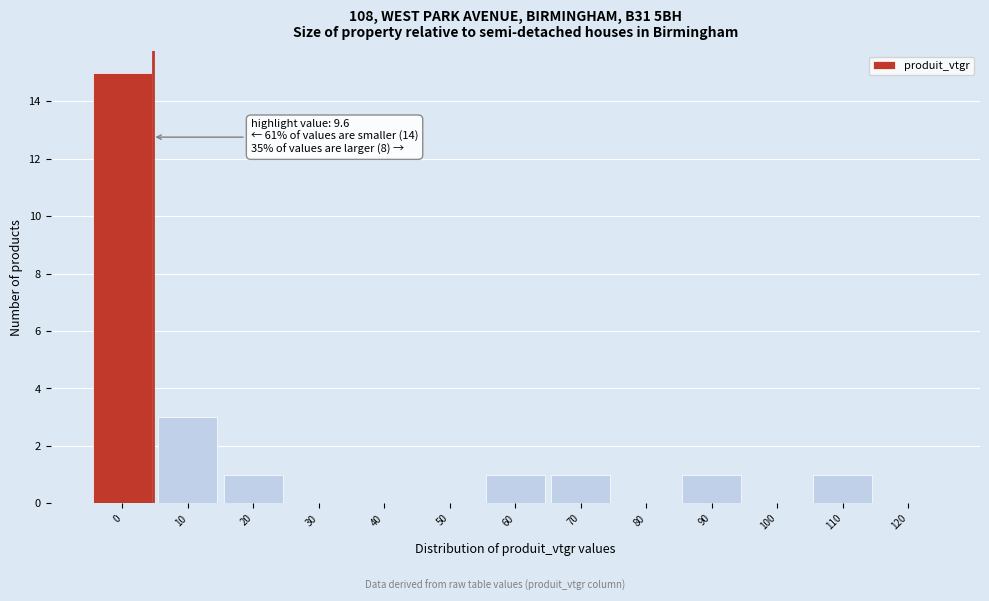

Reading left to right, what are all the values shown in this chart?

0=15	10=3	20=1	30=0	40=0	50=0	60=1	70=1	80=0	90=1	100=0	110=1	120=0